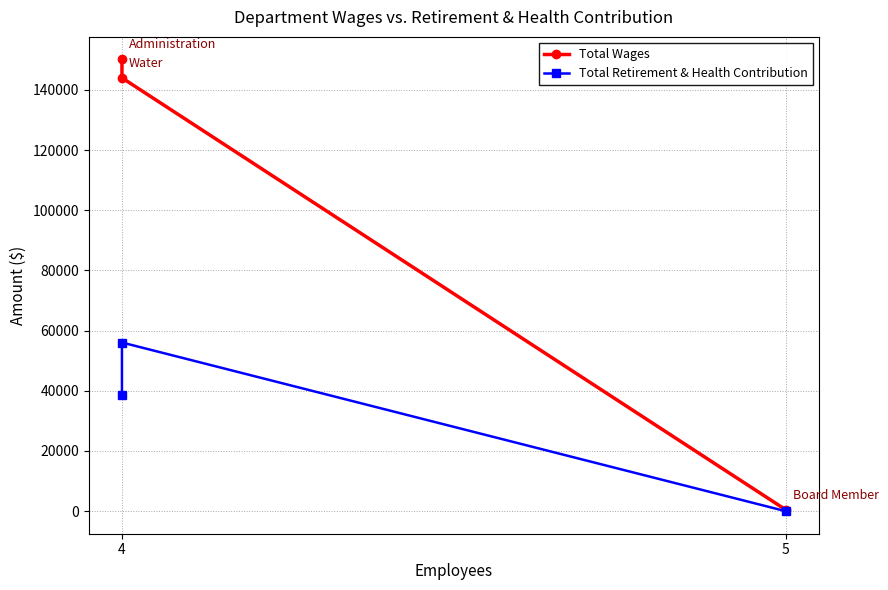

What is the value of the Total Retirement & Health Contribution point at the 1st from the left?

38493